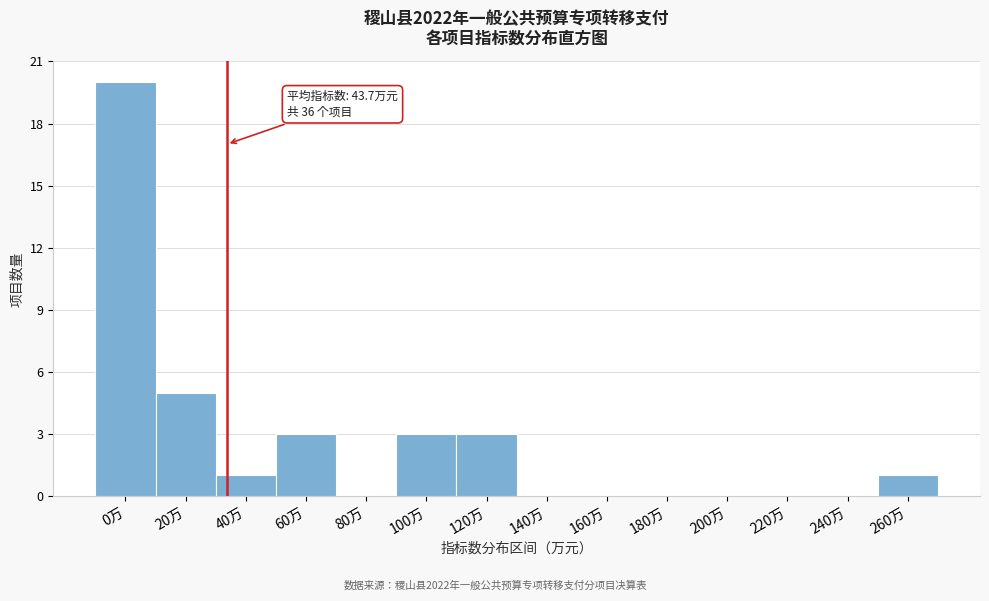

Reading right to left, what are all the values shown in this chart?

260万=1	240万=0	220万=0	200万=0	180万=0	160万=0	140万=0	120万=3	100万=3	80万=0	60万=3	40万=1	20万=5	0万=20